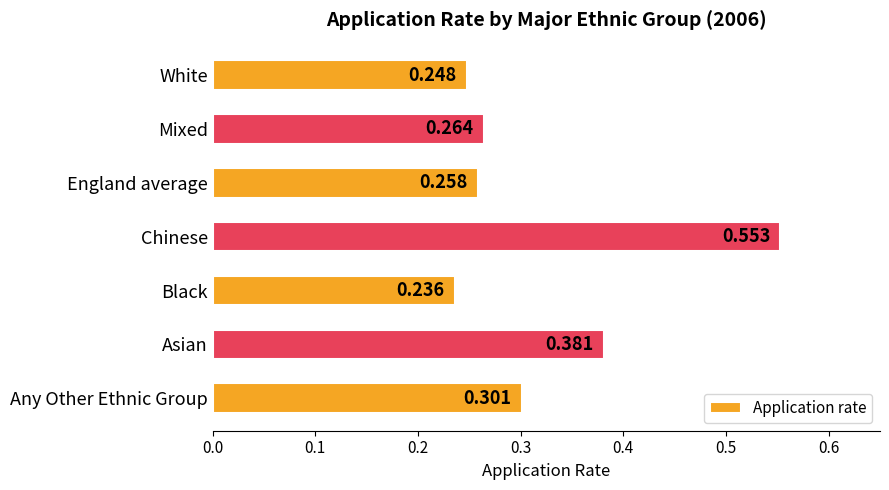

Which has a higher value, England average or Asian?

Asian